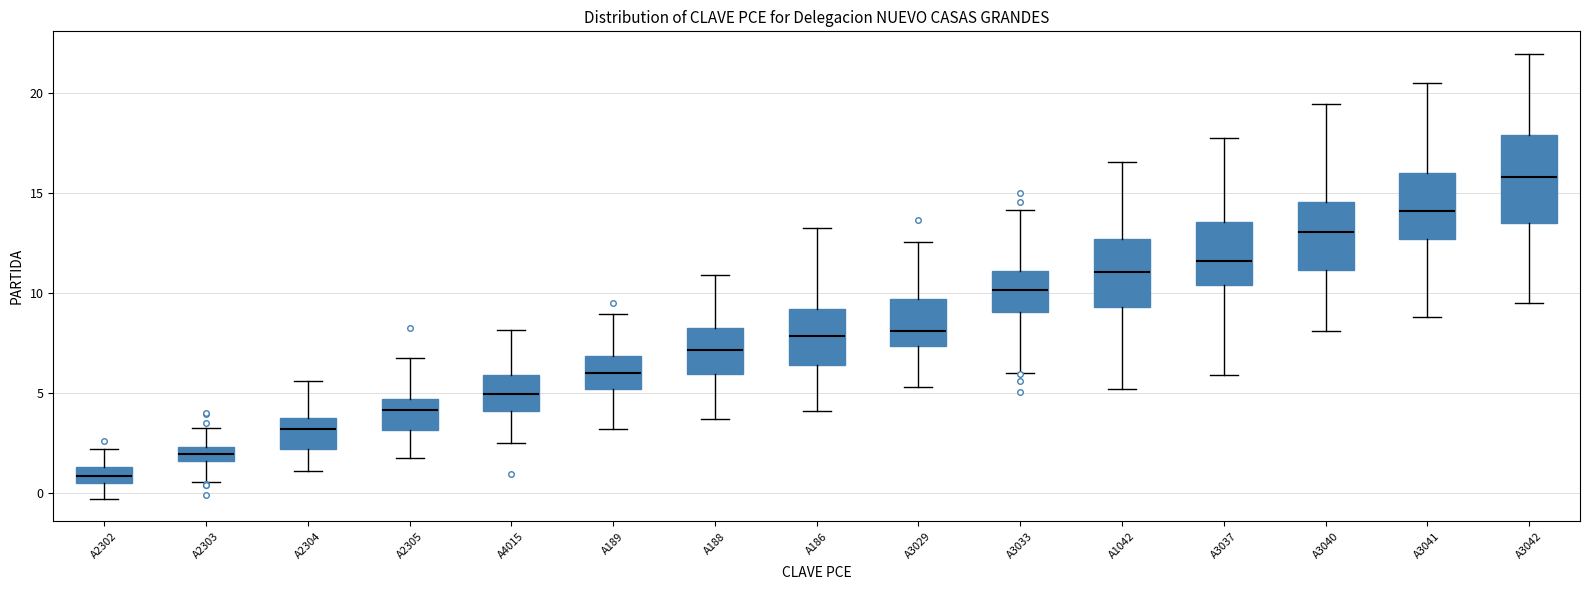

Which box's median line is the highest?

A3042